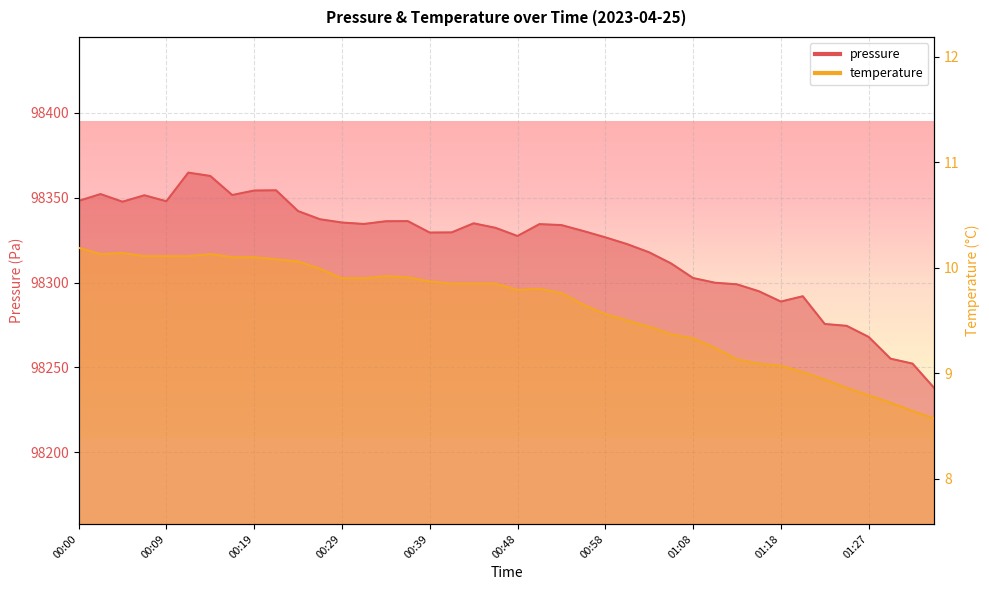

Does the chart display data point markers on the line(s)?

No